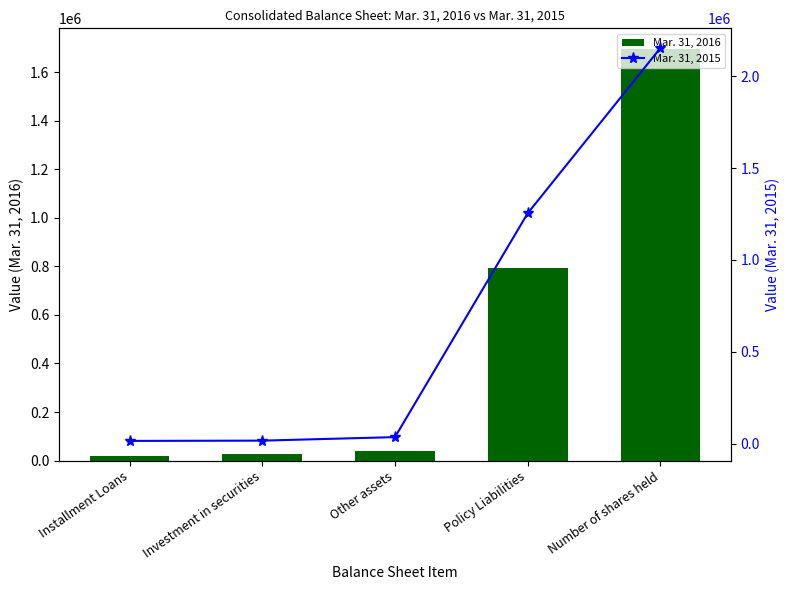

Reading left to right, what are all the values shown in this chart?

Mar. 31, 2016: 20673	27367	37855	795001	1696217
Mar. 31, 2015: 15361	16891	36038	1254483	2153800